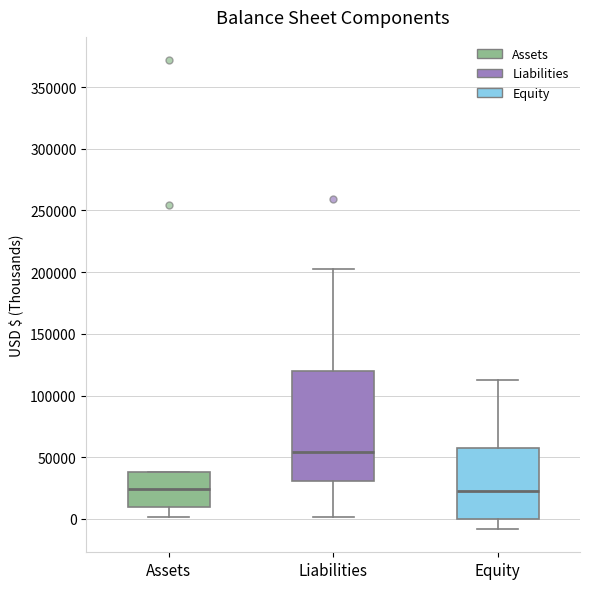

Which box is the tallest, from its lower edge to its upper edge?

Liabilities